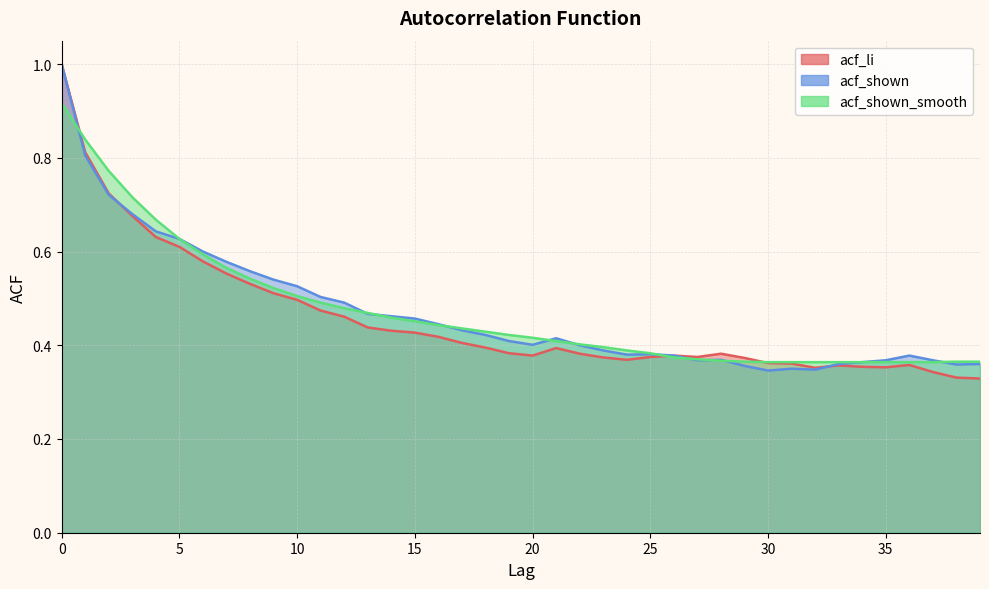

What are all the series names shown in the legend?

acf_li, acf_shown, acf_shown_smooth